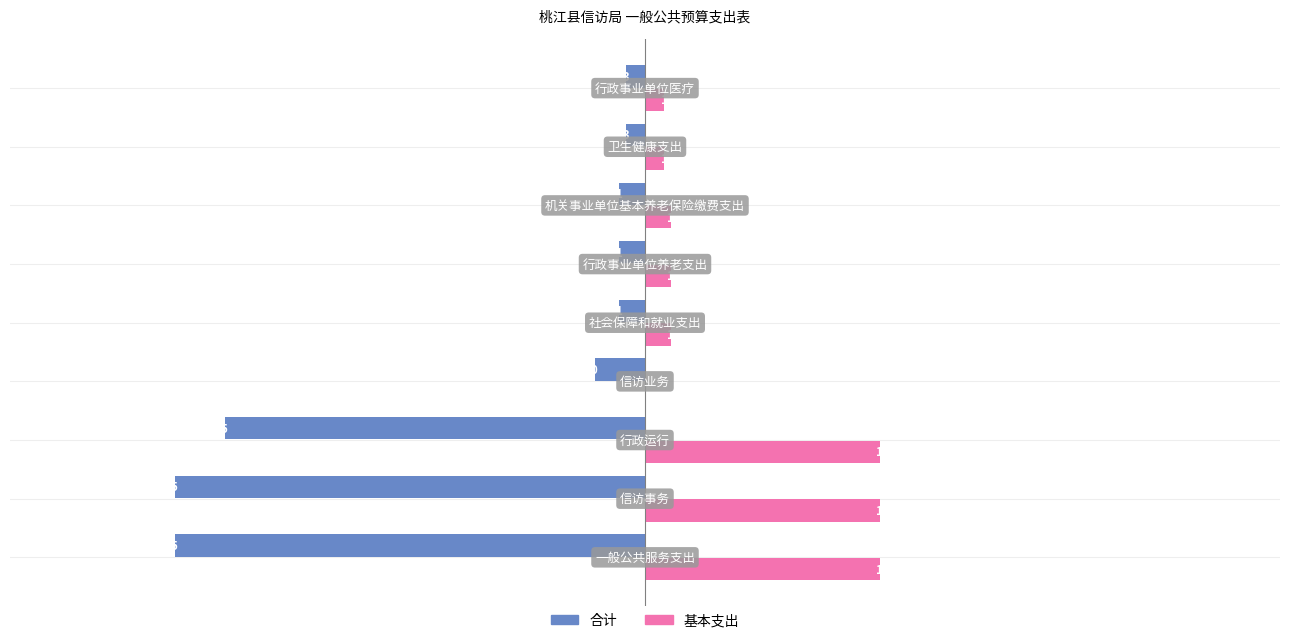

Which series has the largest total across all categories?

基本支出